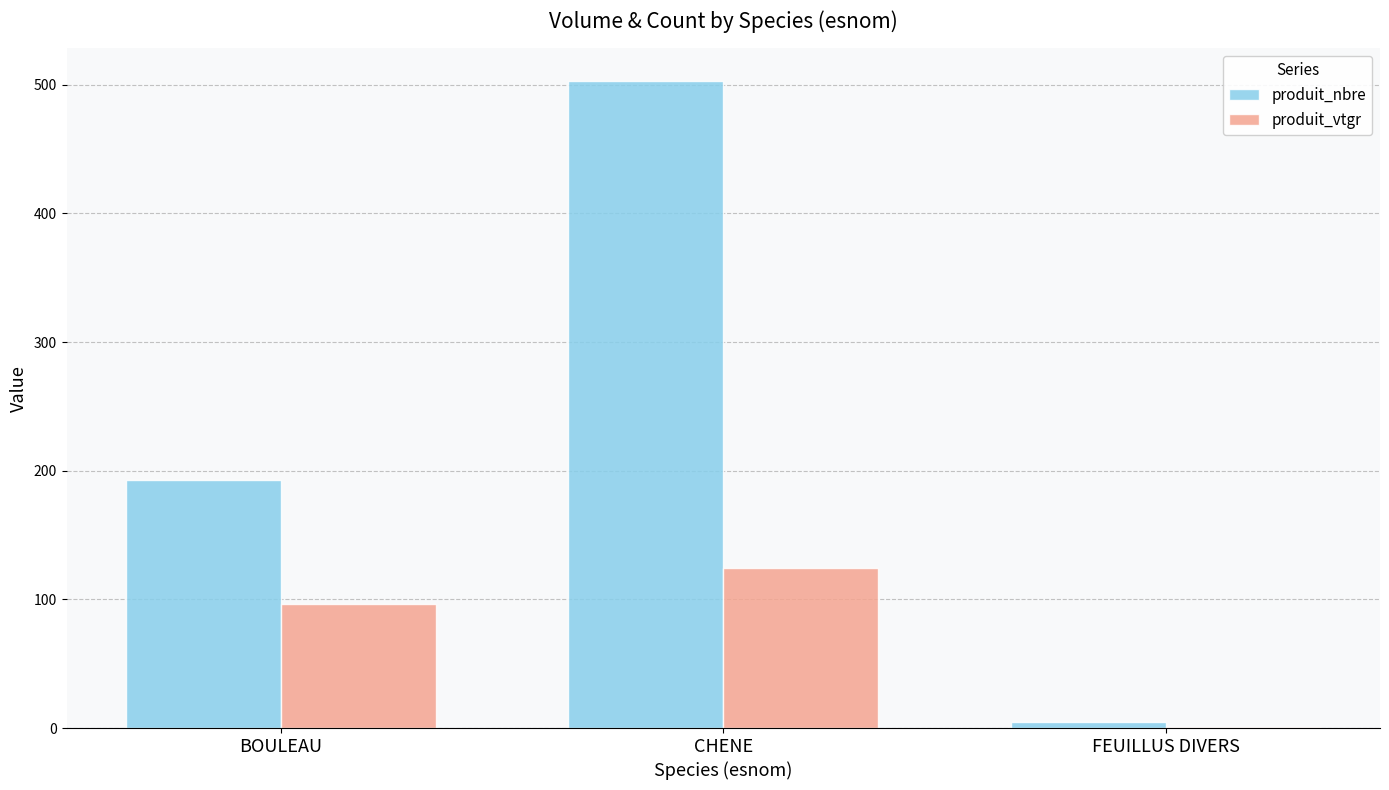

What is the sum of all produit_nbre values?

701.0